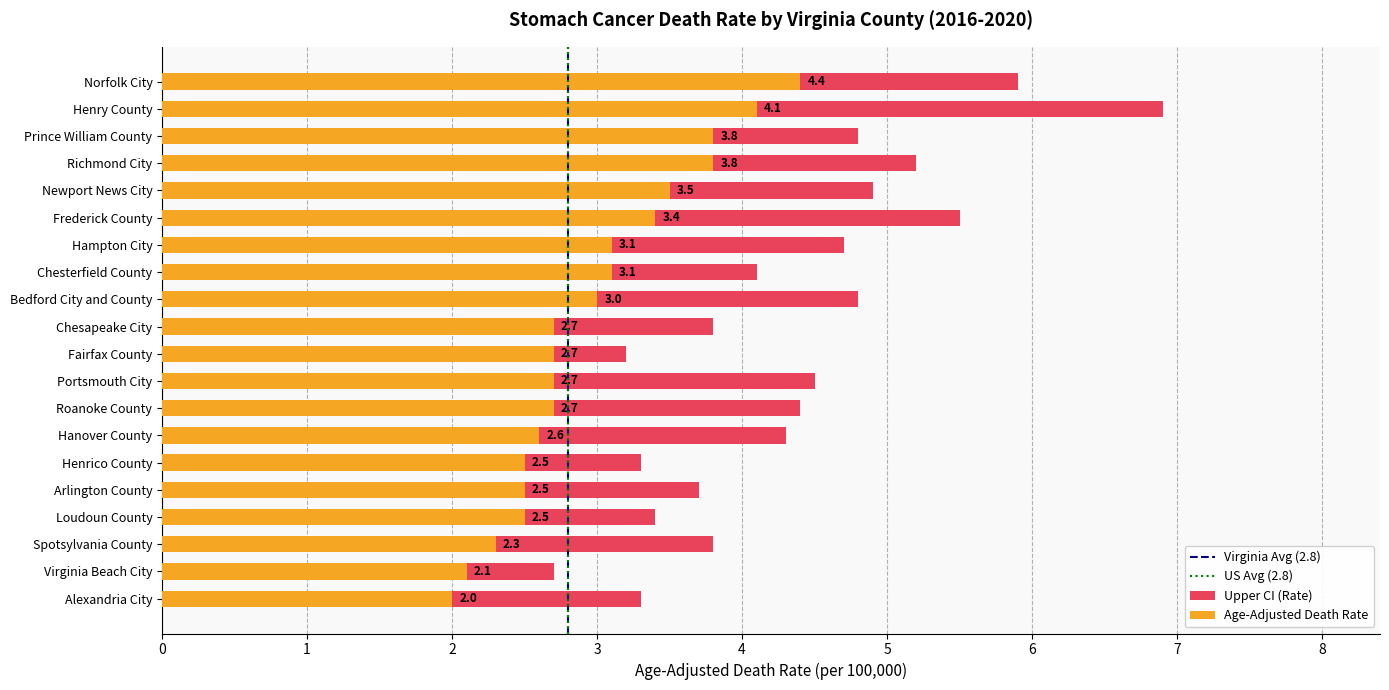

Which series changed the most between Frederick County and Chesapeake City?

Upper CI